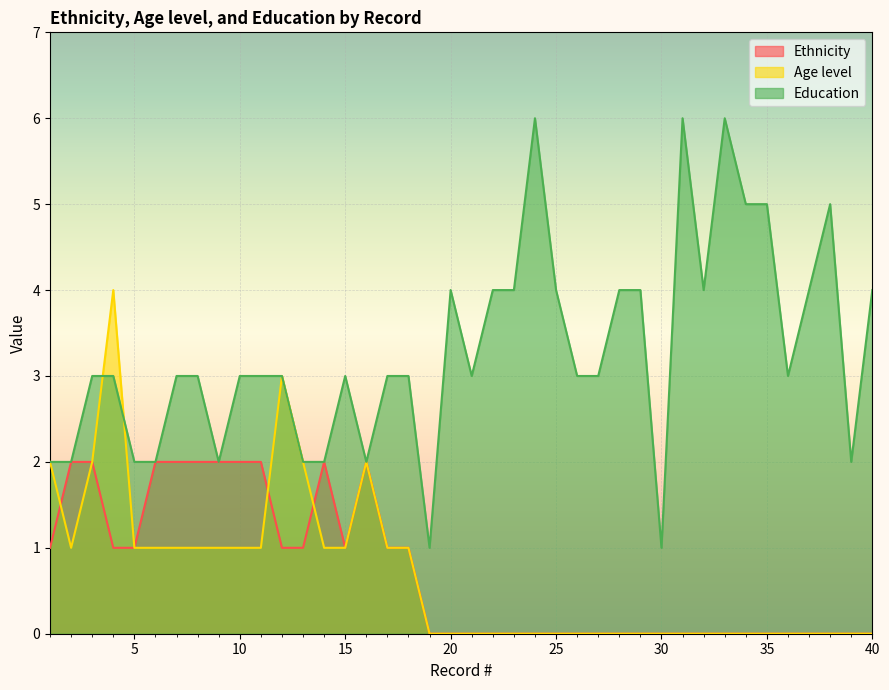

What is the difference between the Age level values at 13 and 8?

1